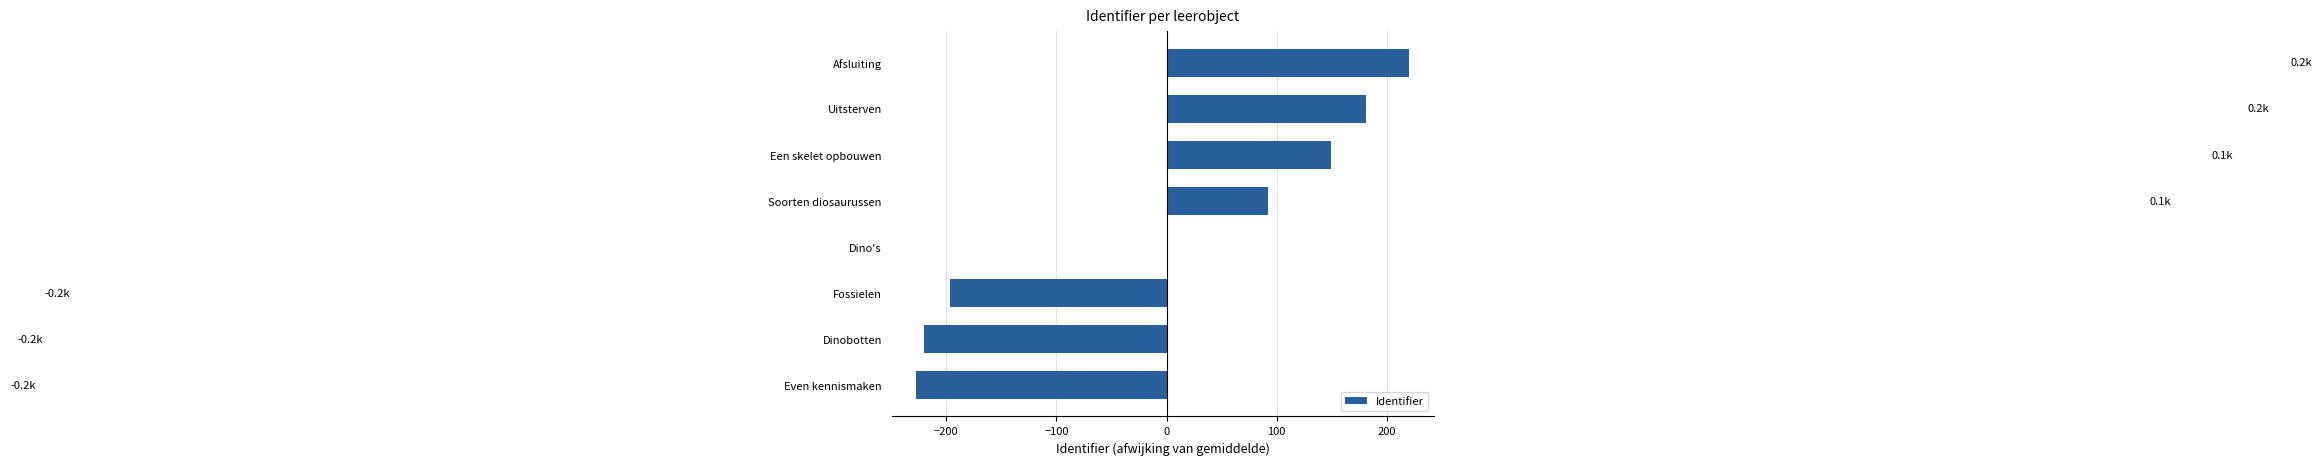

How many data points does each series have?

8